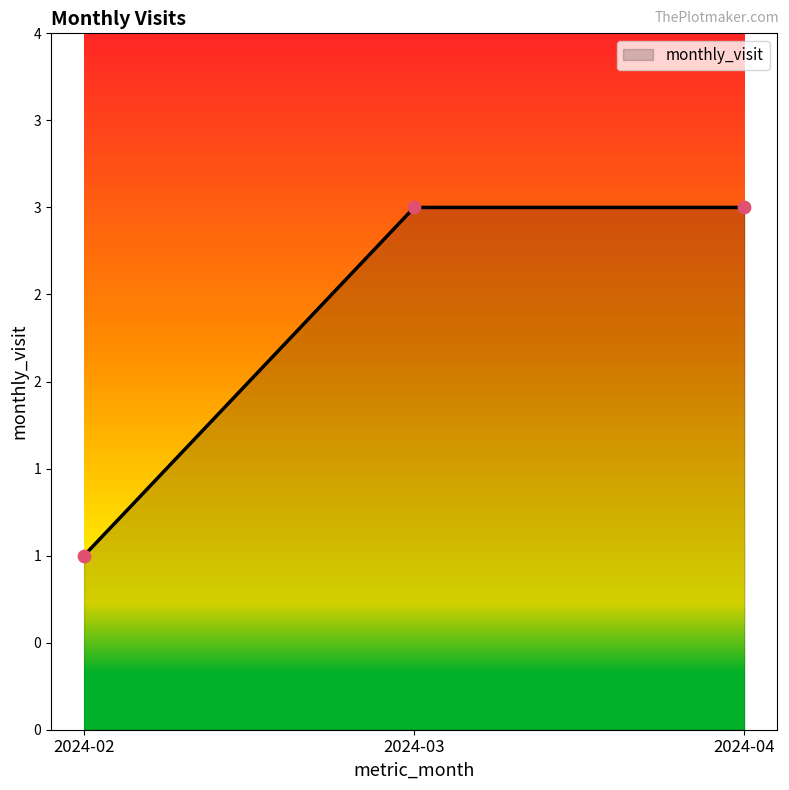

Between 2024-04 and 2024-02, which is larger?

2024-04